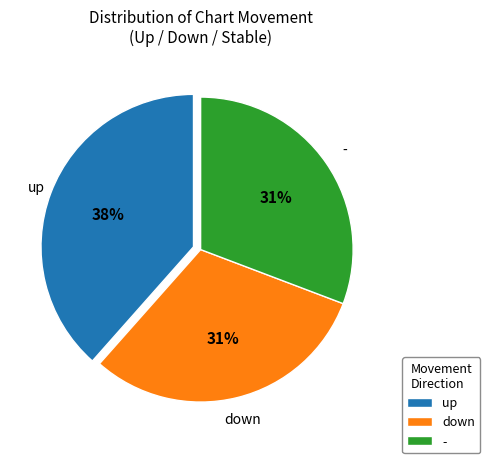

Does any single category account for the majority?

No